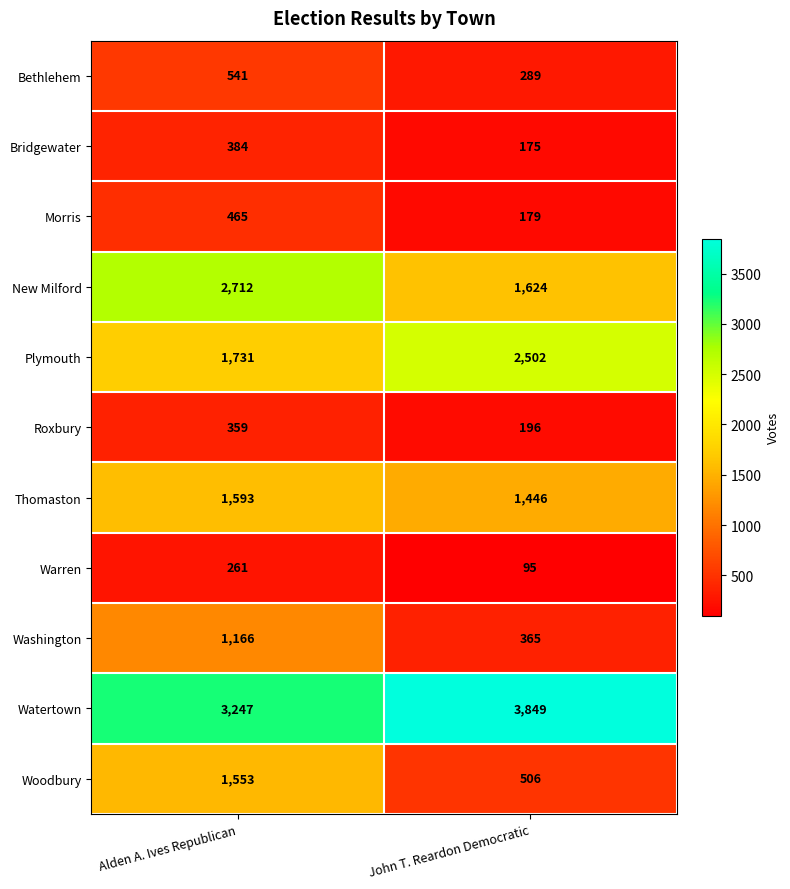

What is the difference between the highest and lowest values at Alden A. Ives Republican?

2986